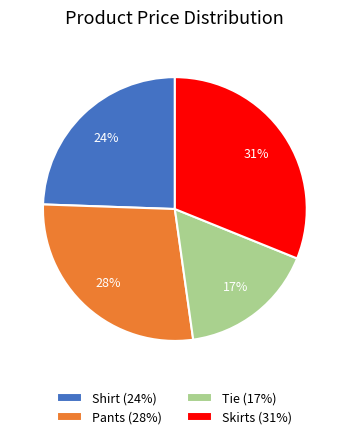

How many slices are in this pie chart?

4